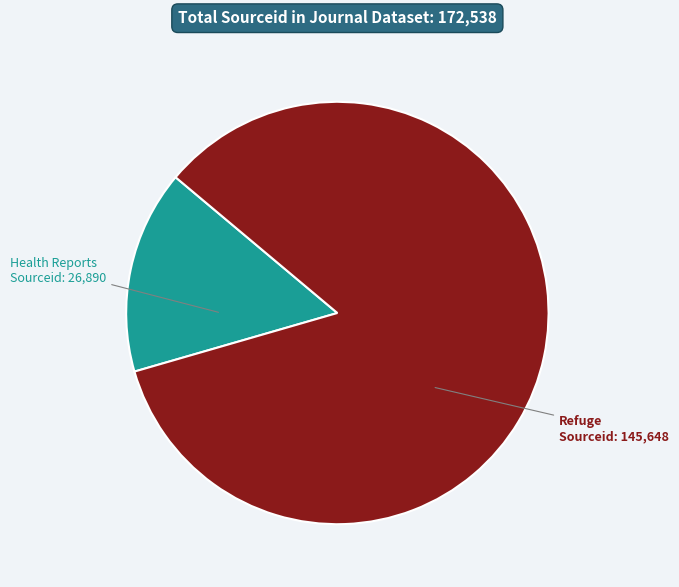

Is the sum of Refuge and Health Reports greater than half?

Yes